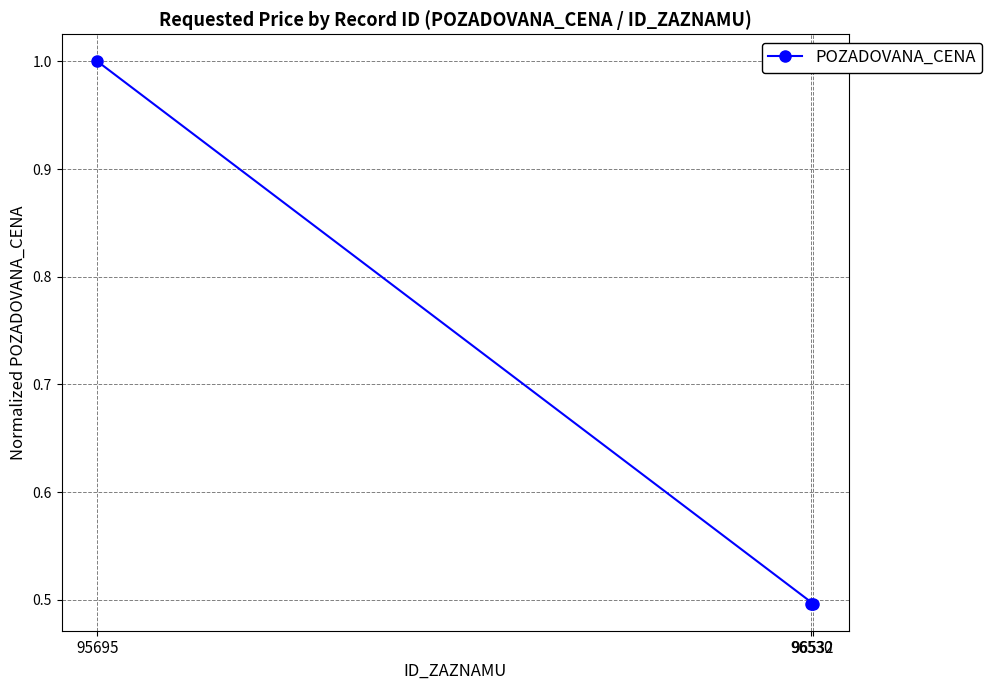

What is the difference between the values at 96532 and 95695?

0.5